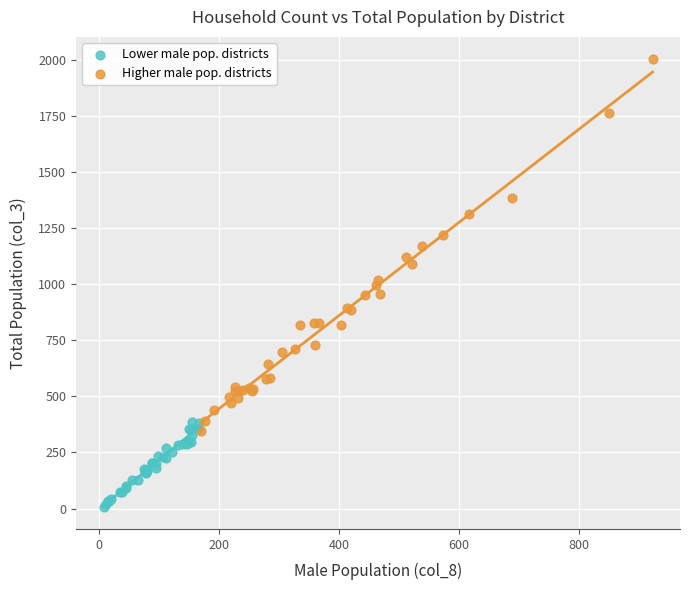

Which series contains the lowest Y value?

Lower male pop. districts